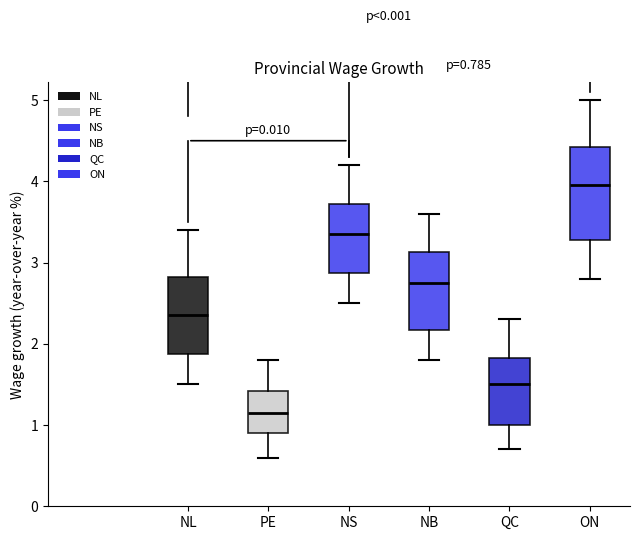

Comparing the boxes themselves (not the whiskers), which one is the tallest?

ON